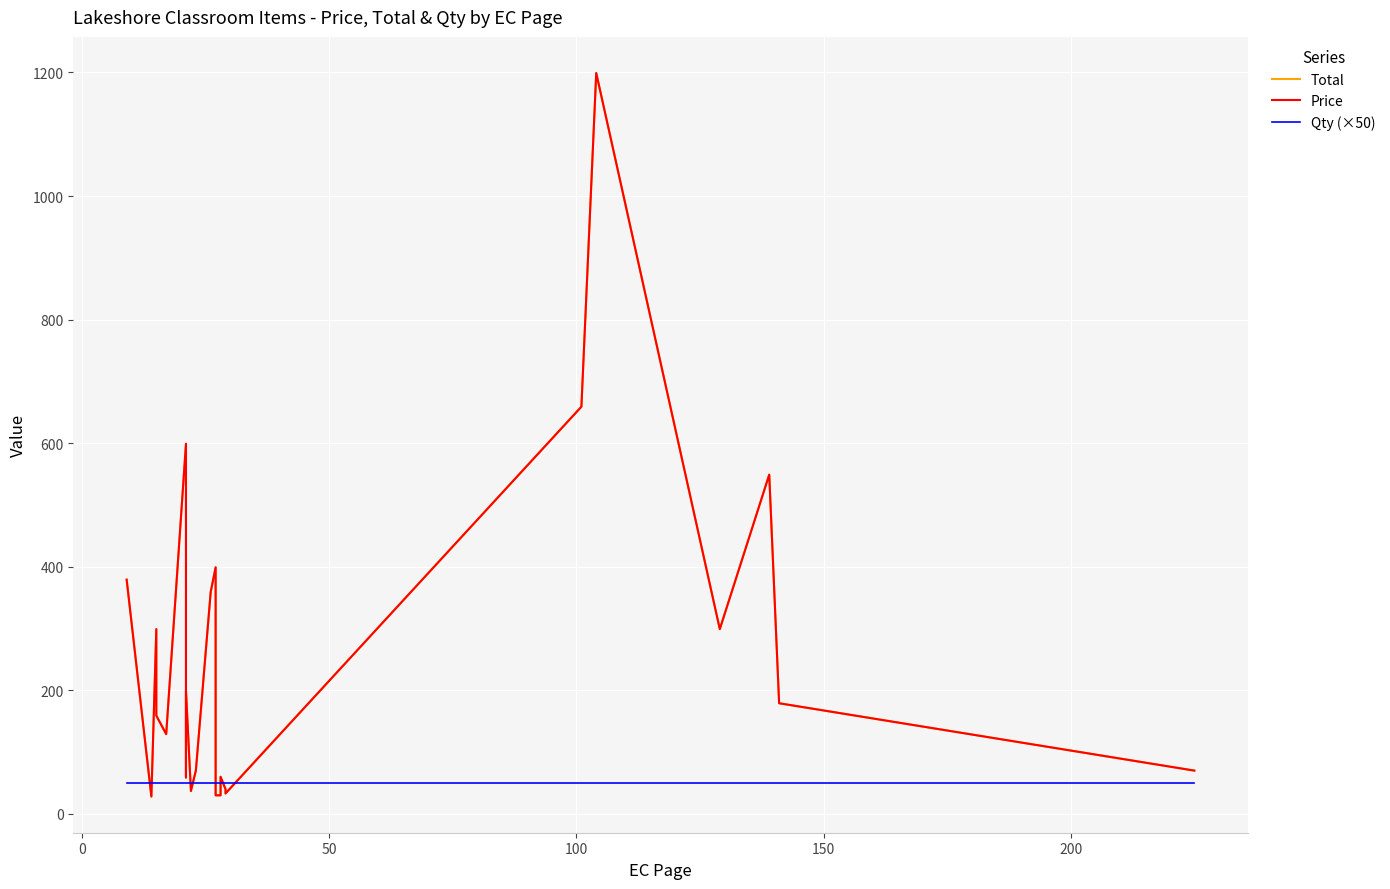

At how many categories does at least one series exceed 147?

13